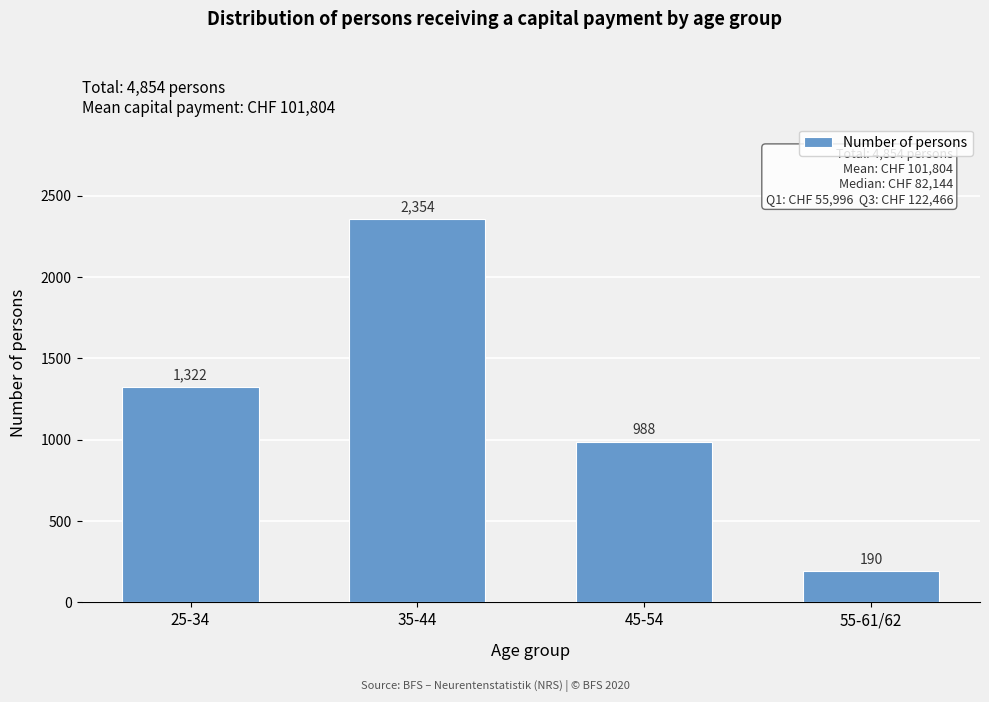

Reading left to right, transcribe all the data shown in this chart.

1322	2354	988	190